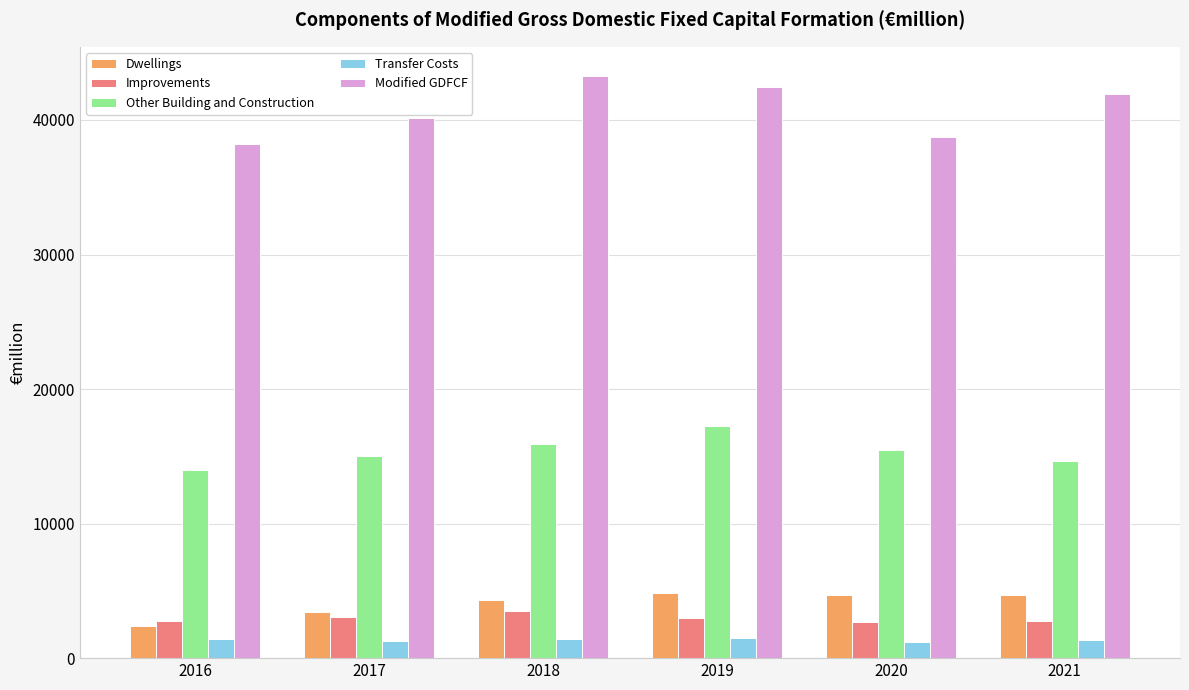

What is the spread (max minus min) of values at 2018?

41823.8